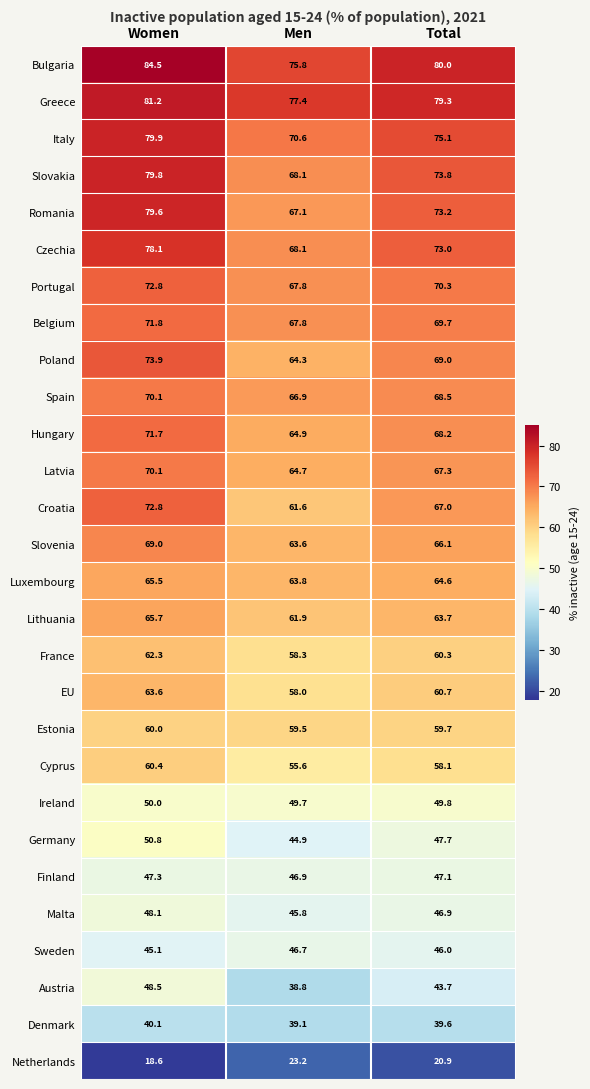

Rank the categories by Latvia value from highest to lowest.

Women, Total, Men